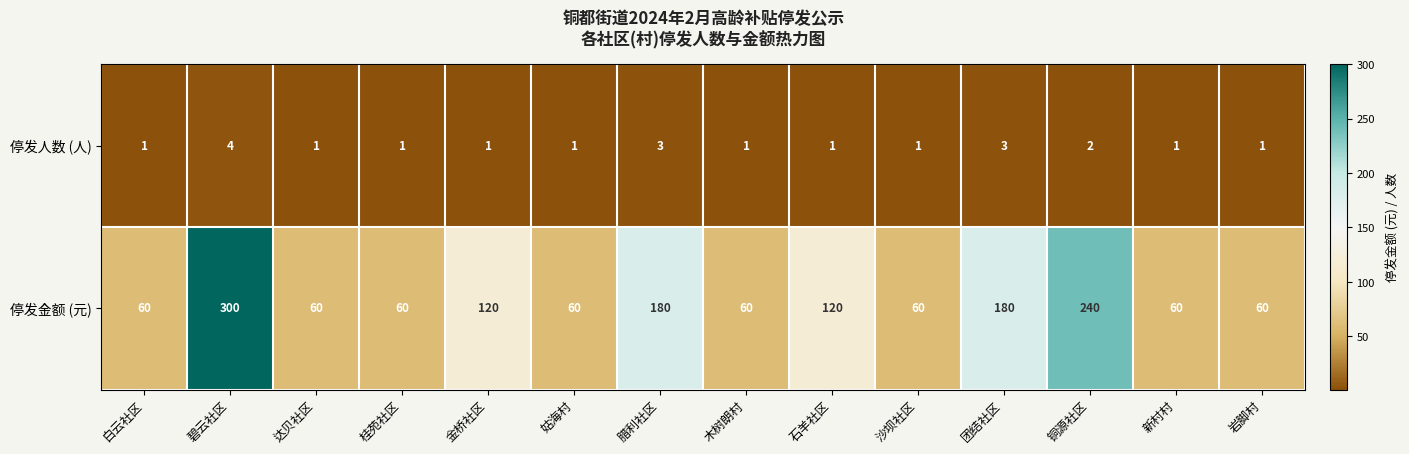

How many data points in 停发金额 (元) are above 60?

6